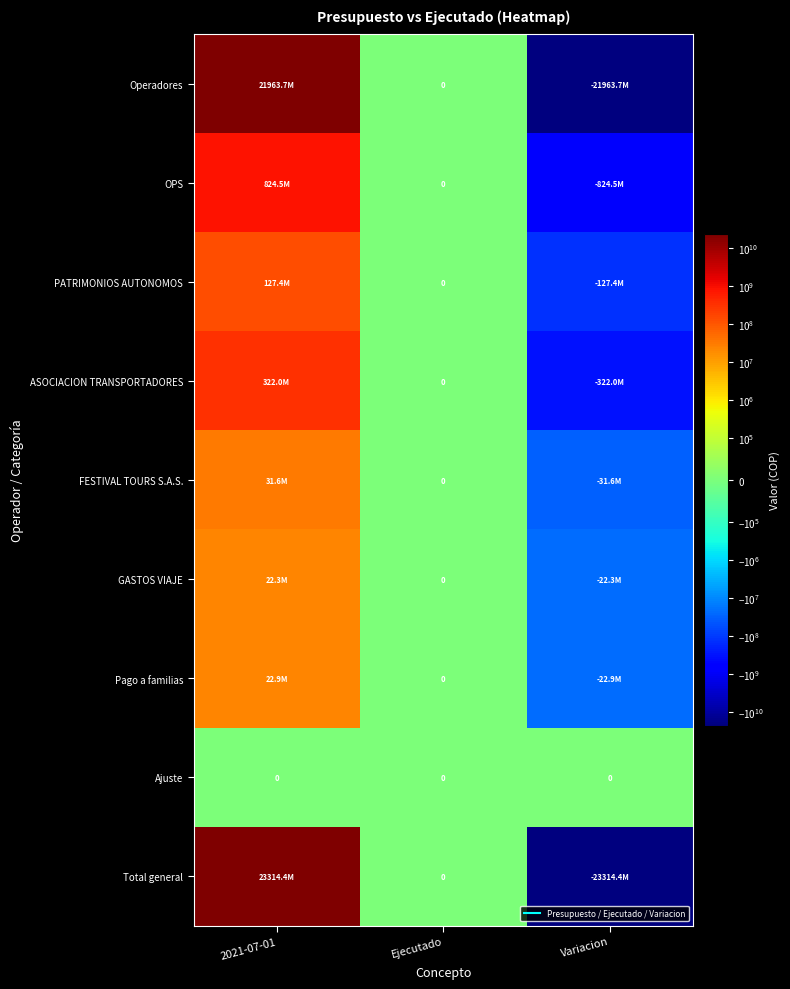

Which series has the widest spread of values?

Total general